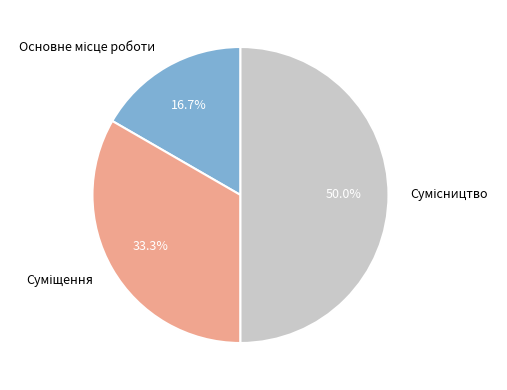

What is the smallest slice in the pie chart?

Основне місце роботи